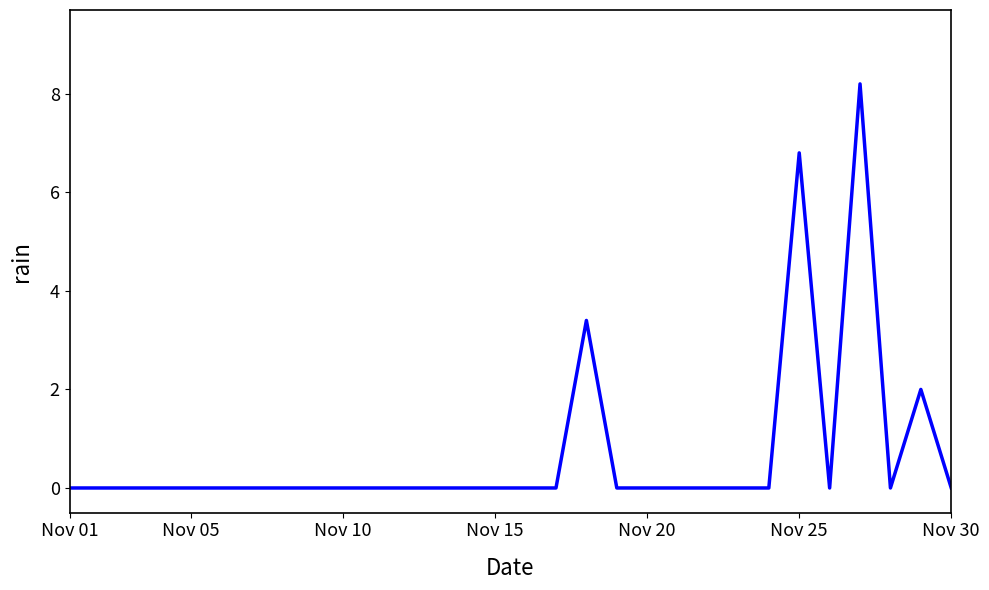

What is the greatest value displayed?

8.2